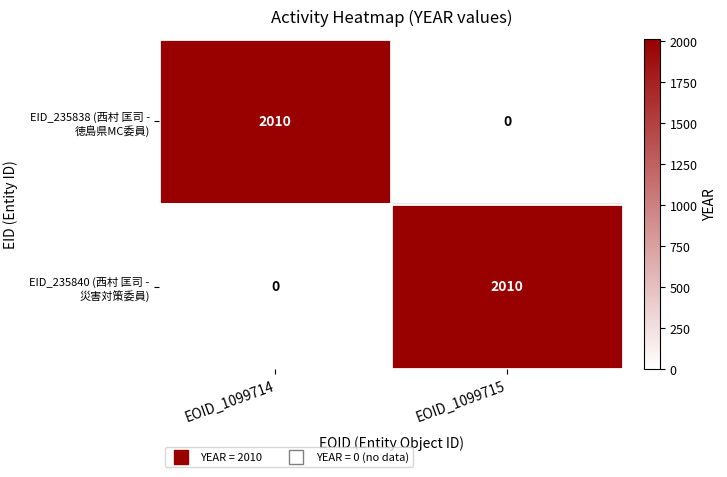

Reading left to right, list all the values displayed in this chart.

EID_235838 (西村 匡司 - 徳島県MC委員): EOID_1099714=2010	EOID_1099715=0
EID_235840 (西村 匡司 - 災害対策委員): EOID_1099714=0	EOID_1099715=2010